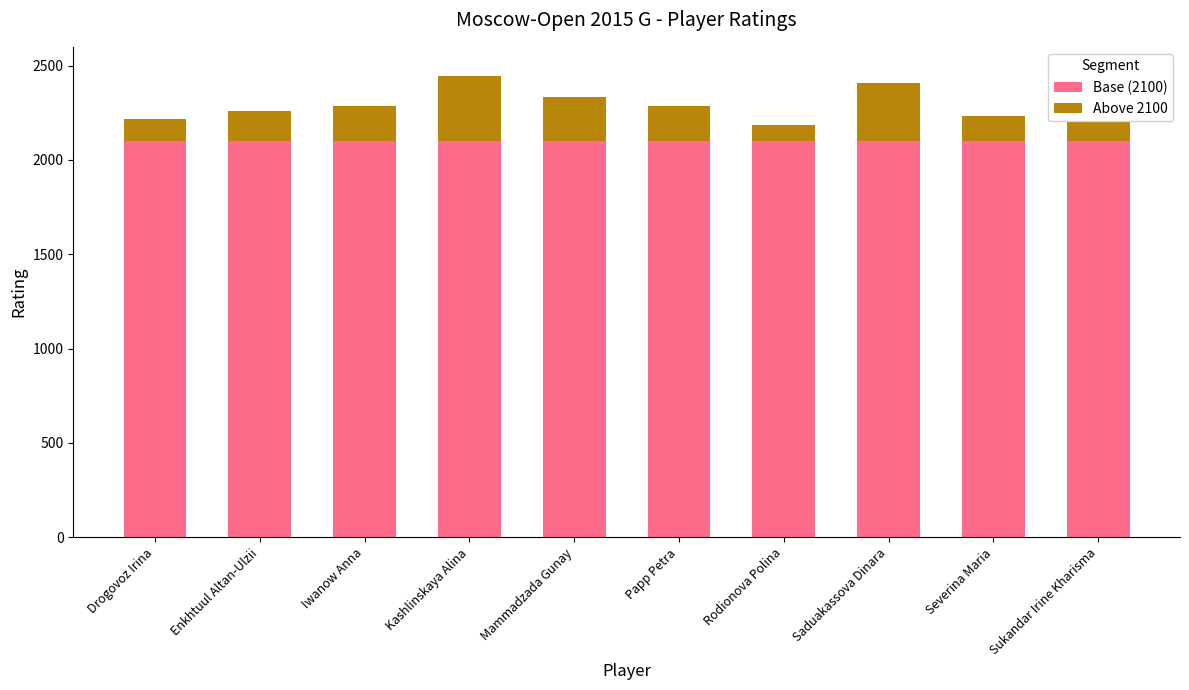

How many data points does each series have?

10